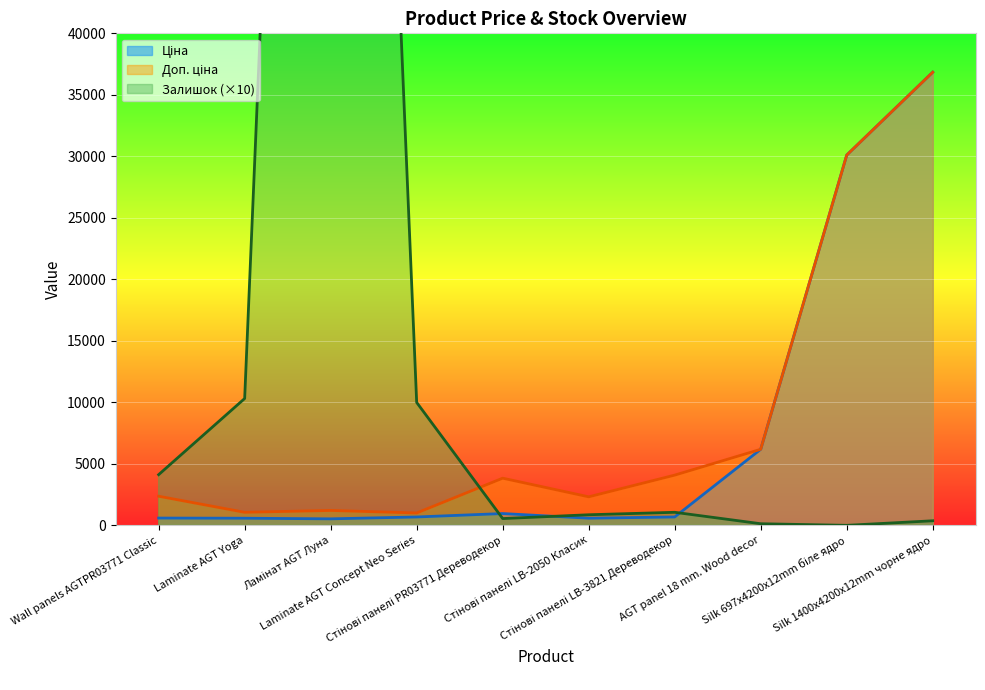

Reading right to left, transcribe all the data shown in this chart.

Ціна: Silk 1400x4200x12mm чорне ядро=36841.8	Silk 697x4200x12mm біле ядро=30102.8	AGT panel 18 mm. Wood decor=6182.6	Стінові панелі LB-3821 Дереводекор=680.4	Стінові панелі LB-2050 Класик=579.8	Стінові панелі PR03771 Дереводекор=958.4	Laminate AGT Concept Neo Series=679.8	Ламінат AGT Луна=528.2	Laminate AGT Yoga=578.1	Wall panels AGTPR03771 Classic=591.6
Доп. ціна: Silk 1400x4200x12mm чорне ядро=36841.8	Silk 697x4200x12mm біле ядро=30102.8	AGT panel 18 mm. Wood decor=6182.6	Стінові панелі LB-3821 Дереводекор=4082.3	Стінові панелі LB-2050 Класик=2319.2	Стінові панелі PR03771 Дереводекор=3833.8	Laminate AGT Concept Neo Series=1004.1	Ламінат AGT Луна=1210.7	Laminate AGT Yoga=1060.0	Wall panels AGTPR03771 Classic=2366.5
Залишок: Silk 1400x4200x12mm чорне ядро=370.0	Silk 697x4200x12mm біле ядро=0.0	AGT panel 18 mm. Wood decor=130.0	Стінові панелі LB-3821 Дереводекор=1060.0	Стінові панелі LB-2050 Класик=860.0	Стінові панелі PR03771 Дереводекор=550.0	Laminate AGT Concept Neo Series=9990.0	Ламінат AGT Луна=175420.0	Laminate AGT Yoga=10310.0	Wall panels AGTPR03771 Classic=4120.0